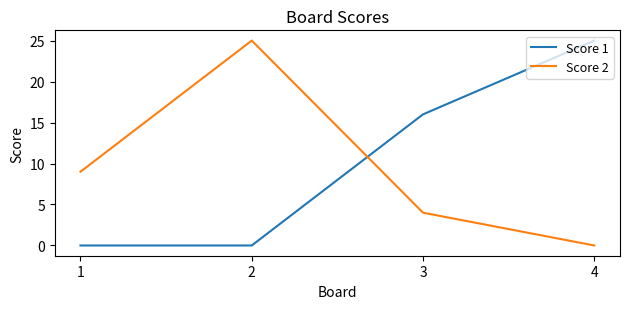

What is the total value across all series at 3?

20